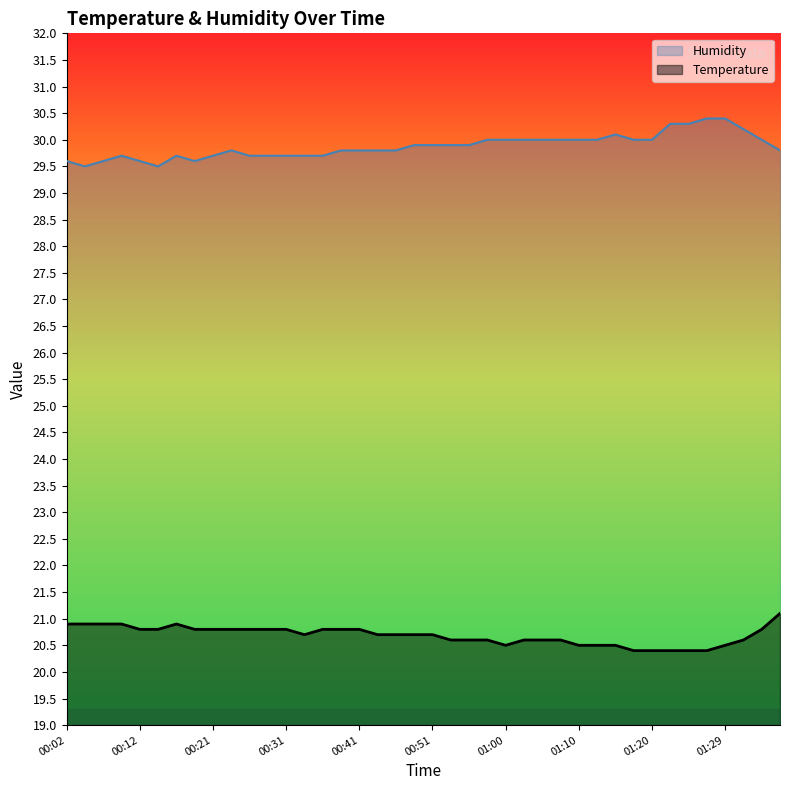

What is the minimum value shown in the chart?

20.4